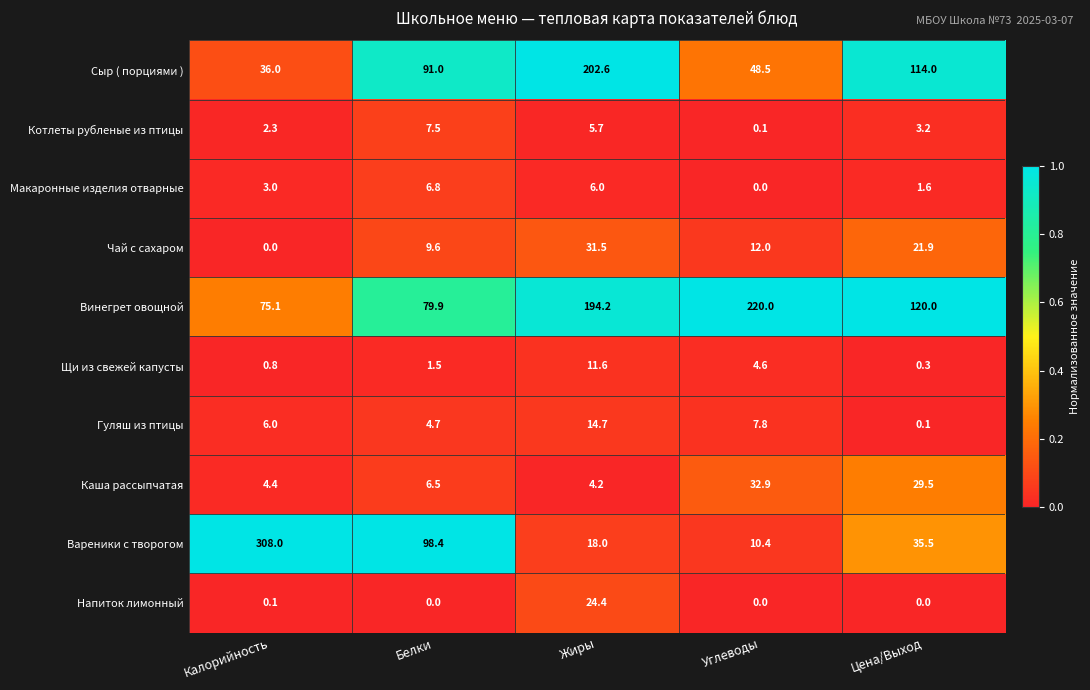

Which series has the widest spread of values?

Вареники с творогом